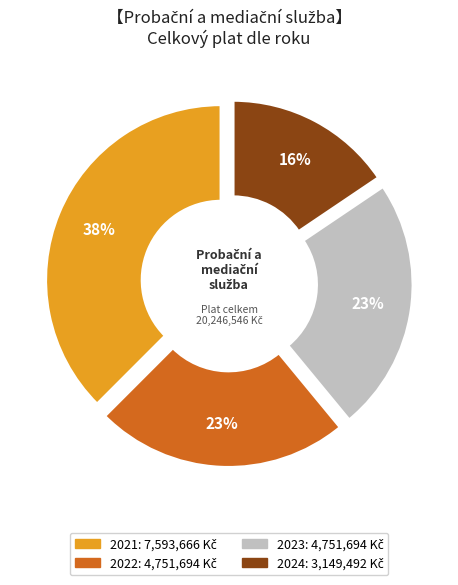

Does any single category account for the majority?

No